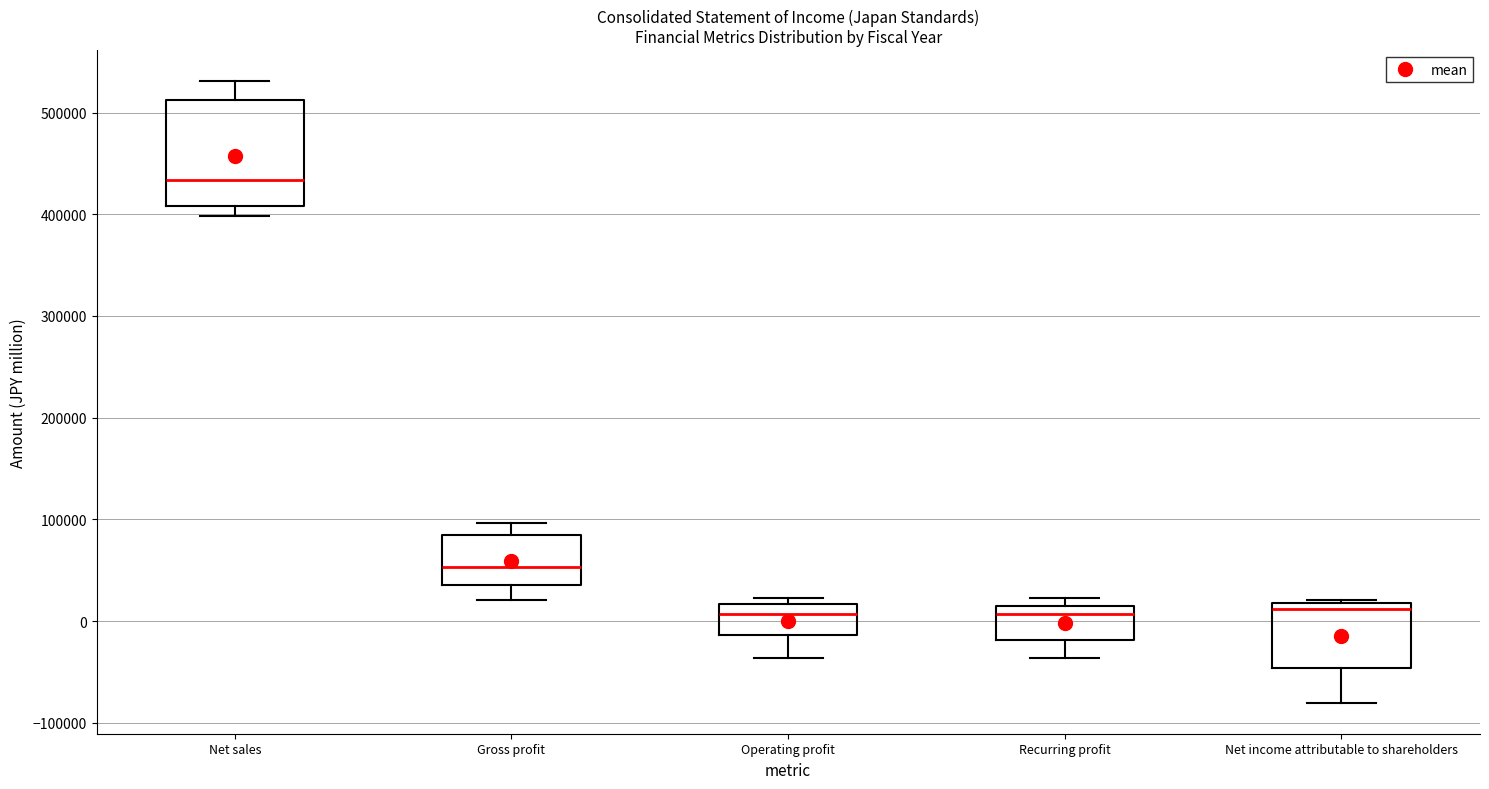

Where does the lower whisker of the box for Operating profit end on the y-axis? The values are not printed on the chart, so give them approximately, as read against the axis.

-40000